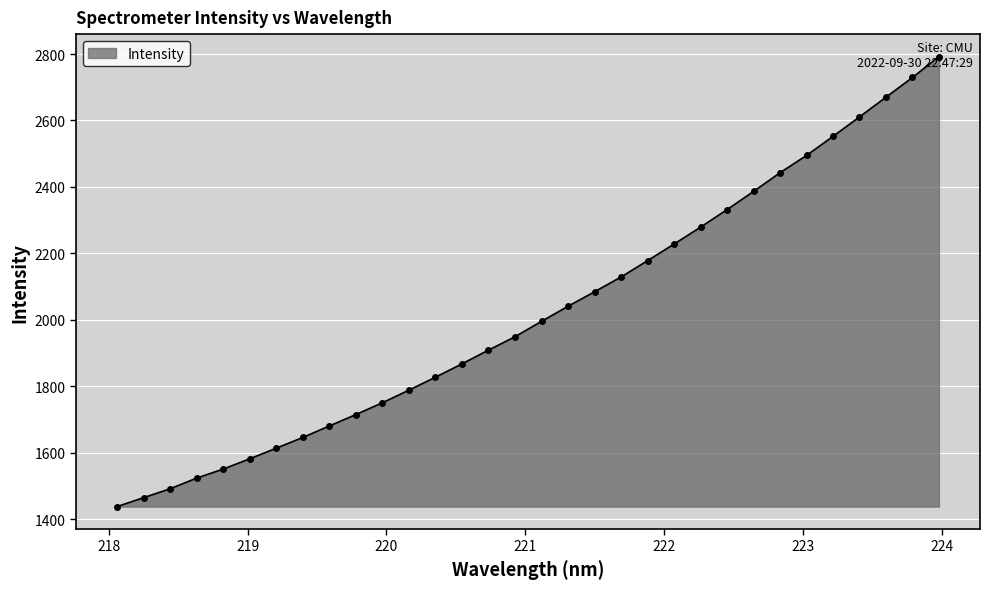

What is the average value?

2023.1